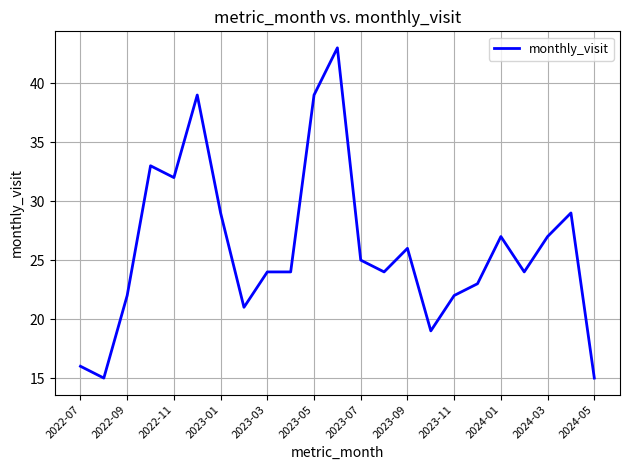

Reading left to right, list all the values displayed in this chart.

16	15	22	33	32	39	29	21	24	24	39	43	25	24	26	19	22	23	27	24	27	29	15